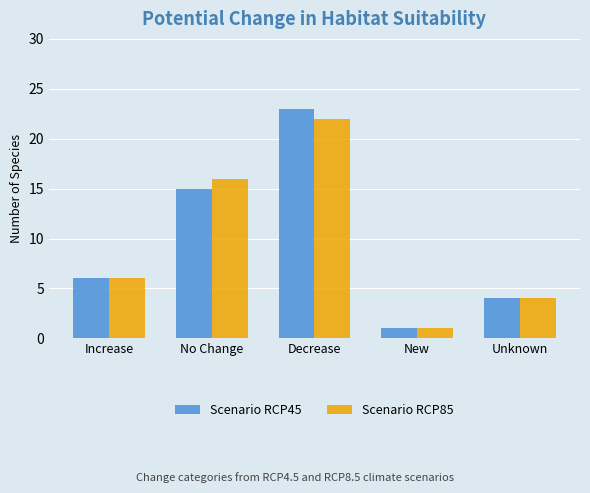

At how many categories does at least one series exceed 7?

2